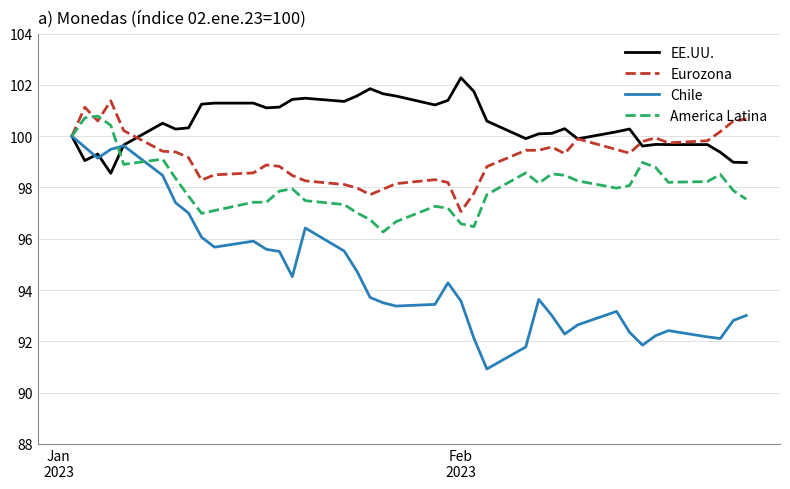

What is the minimum value for Eurozona?

97.1